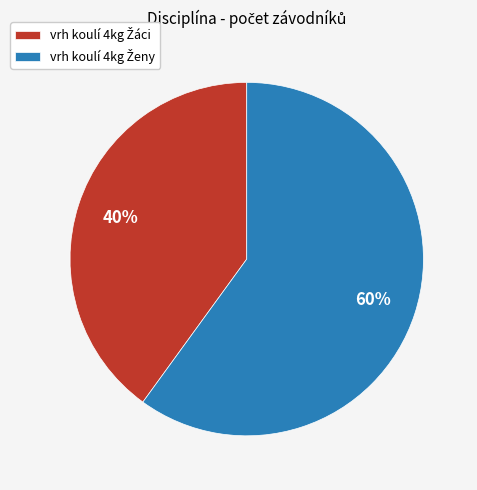

To the nearest percent, what is the average slice percentage?

50%